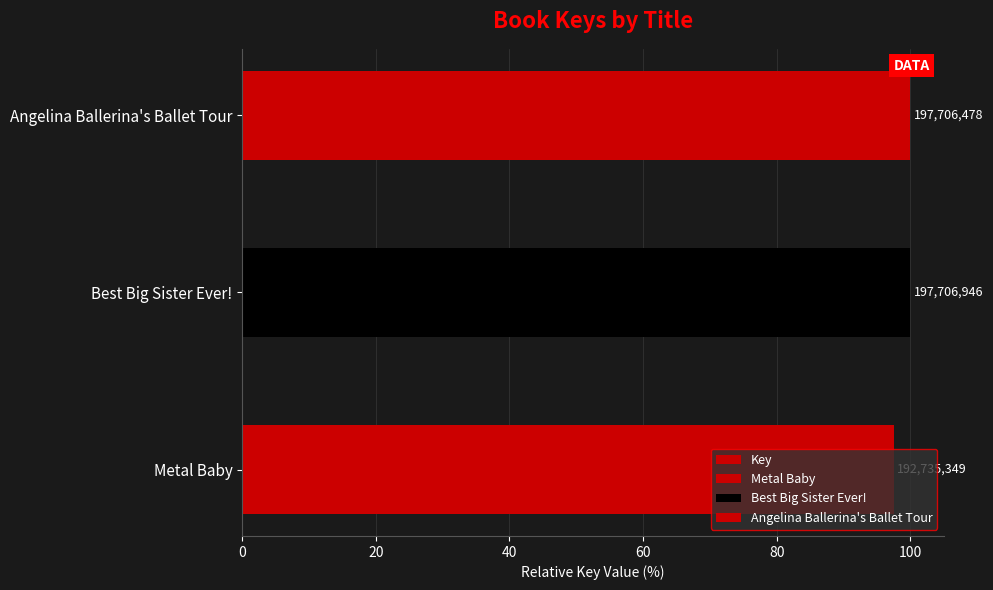

Are the bars grouped side by side (vs. stacked)?

No